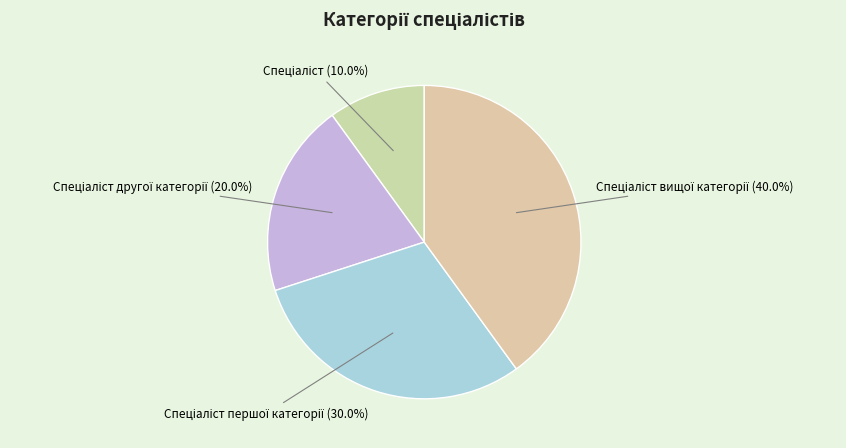

Count the number of slices in the pie.

4